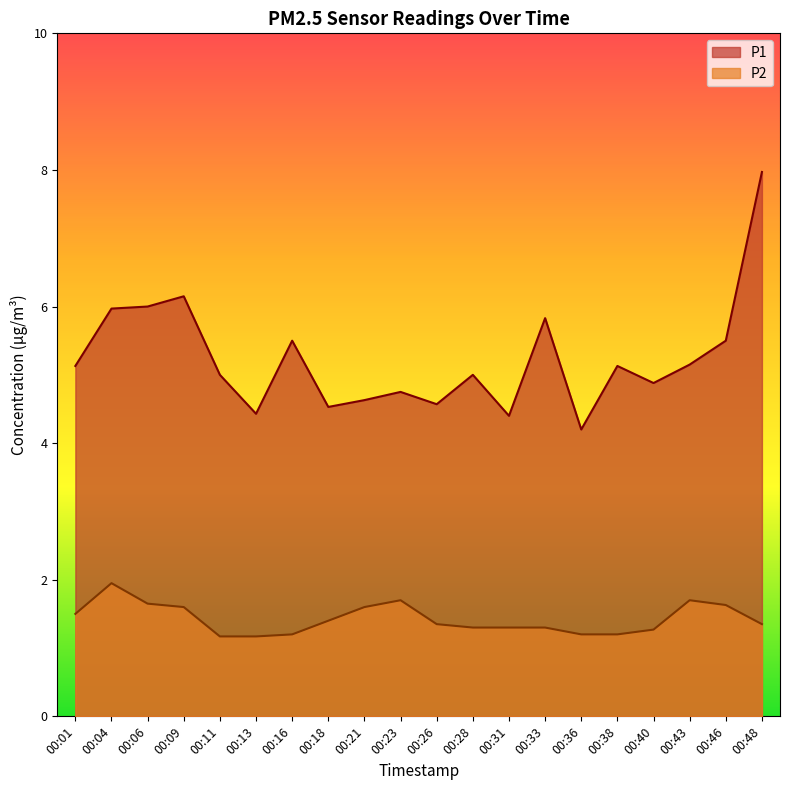

Is it true that P2 equals 3.3 at 00:04?

False